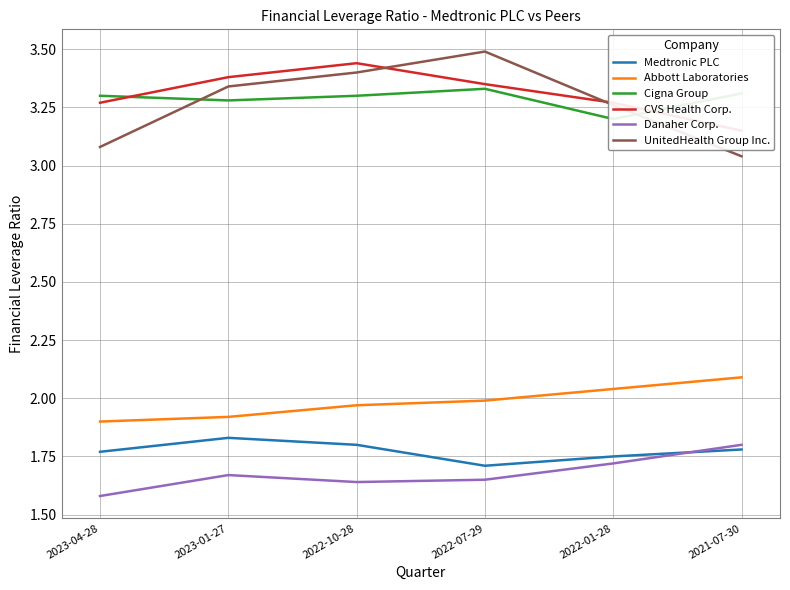

What is the label of the 5th point from the left?

2022-01-28